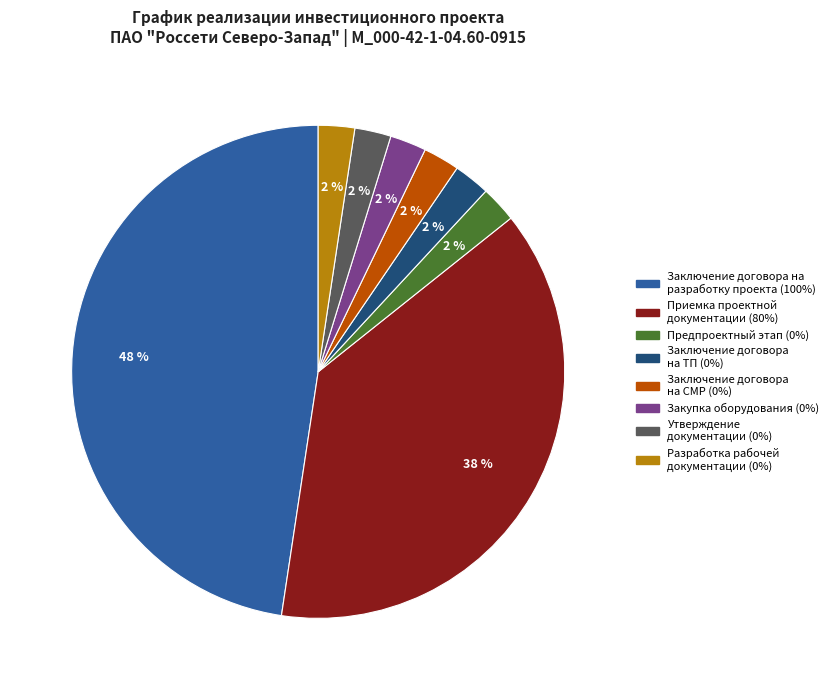

Does any single category account for the majority?

No